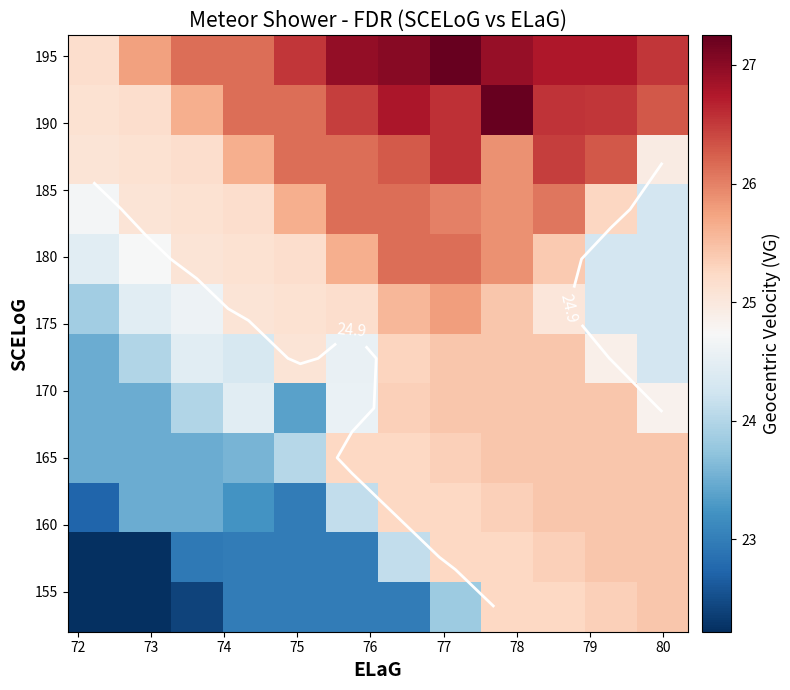

What is the minimum value shown in the chart?

22.2